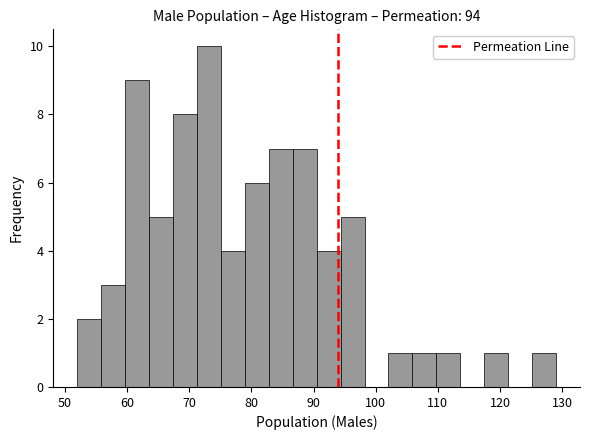

Read against the x-axis, roughly where is the centre of the tallest bar?

73